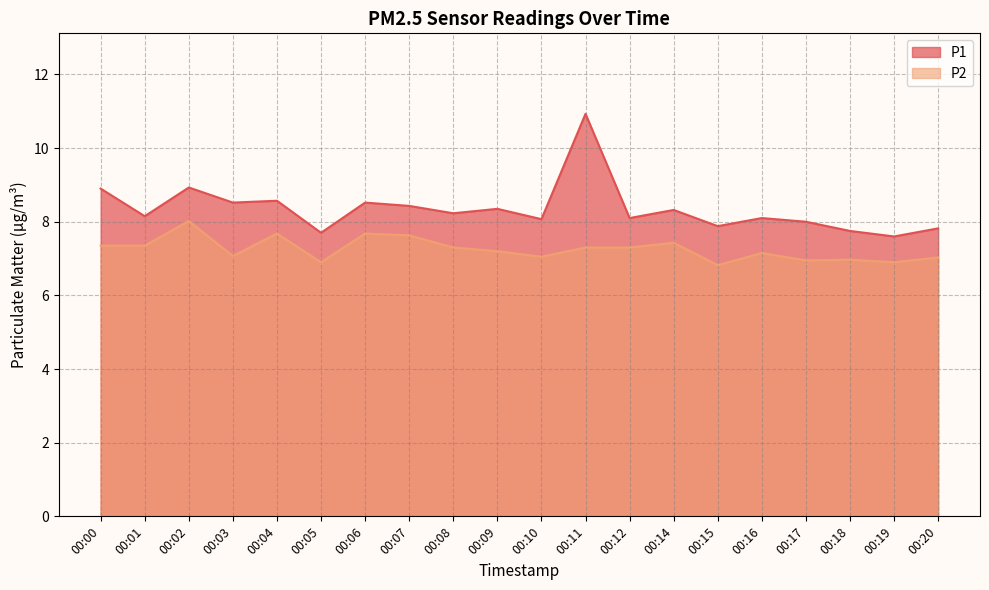

Where does the P1 series first go above 8?

00:00